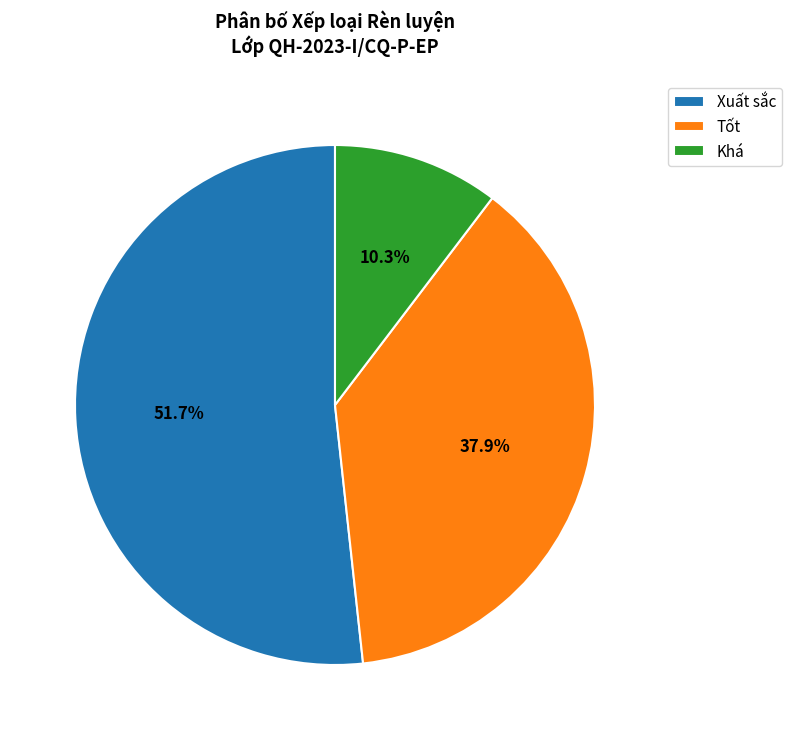

Which category has the biggest portion of the pie?

Xuất sắc